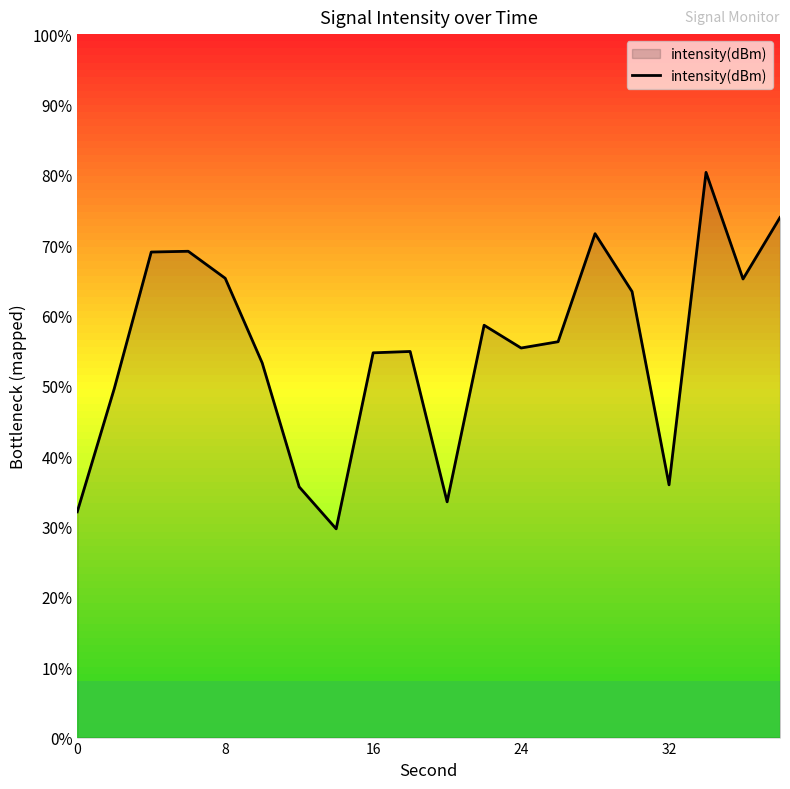

Does the chart have visible grid lines?

No